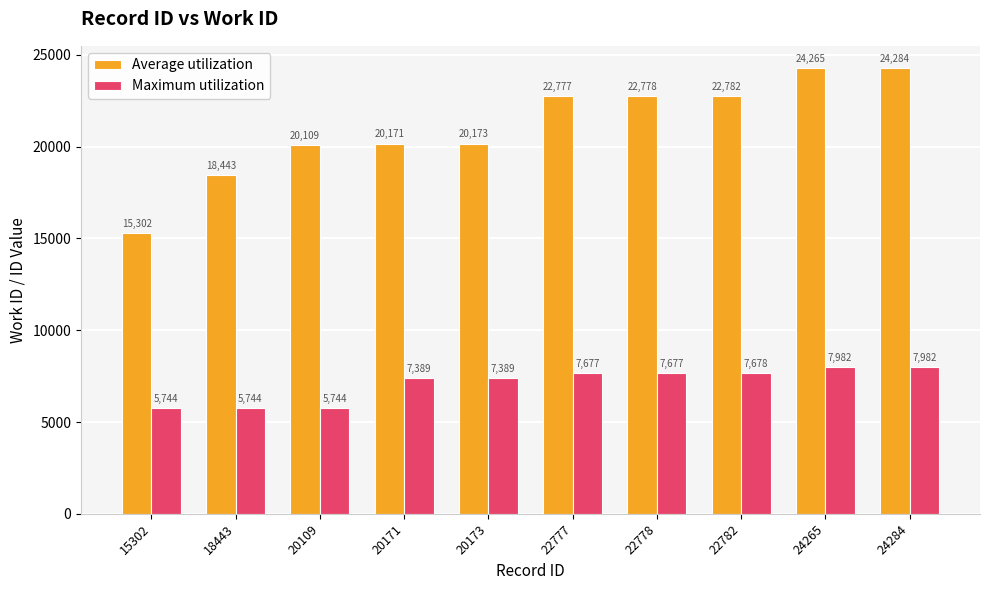

What is the difference between the second highest and minimum values in the Average utilization series?

8963